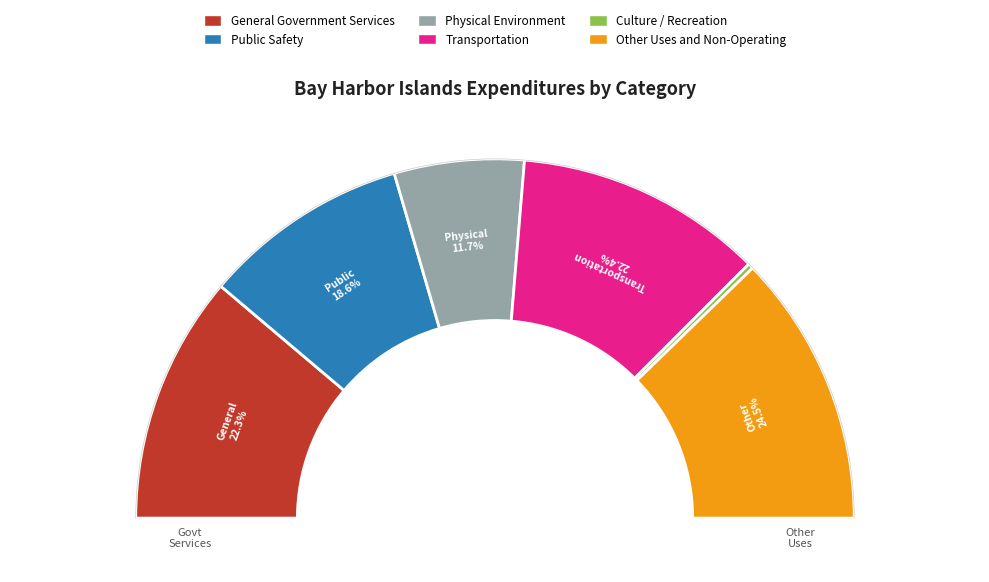

What is the change in value from Transportation to Culture / Recreation?

-5735551